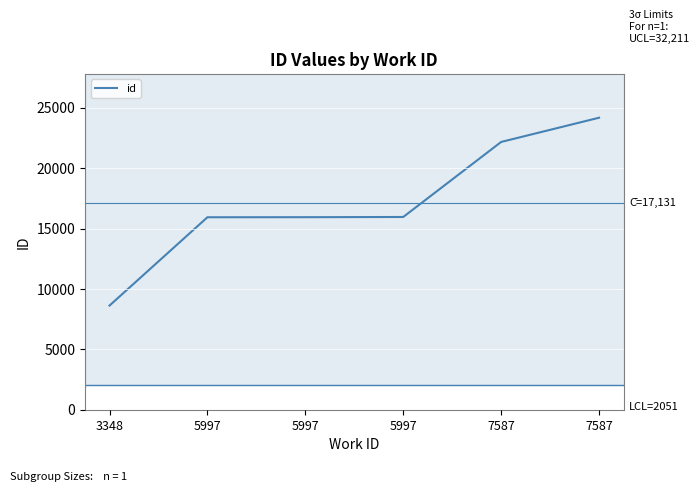

Reading left to right, transcribe all the data shown in this chart.

3348=8621	5997=15932	5997=15937	5997=15955	7587=22167	7587=24172